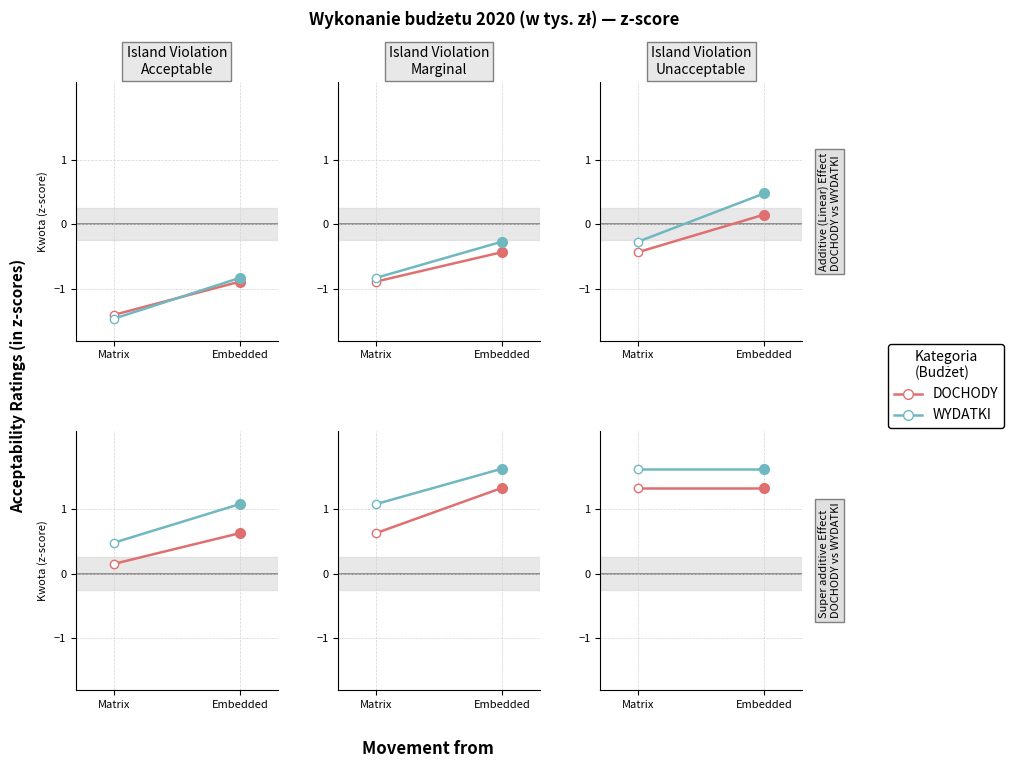

At Embedded, list the series in order from smallest to largest.

DOCHODY, WYDATKI